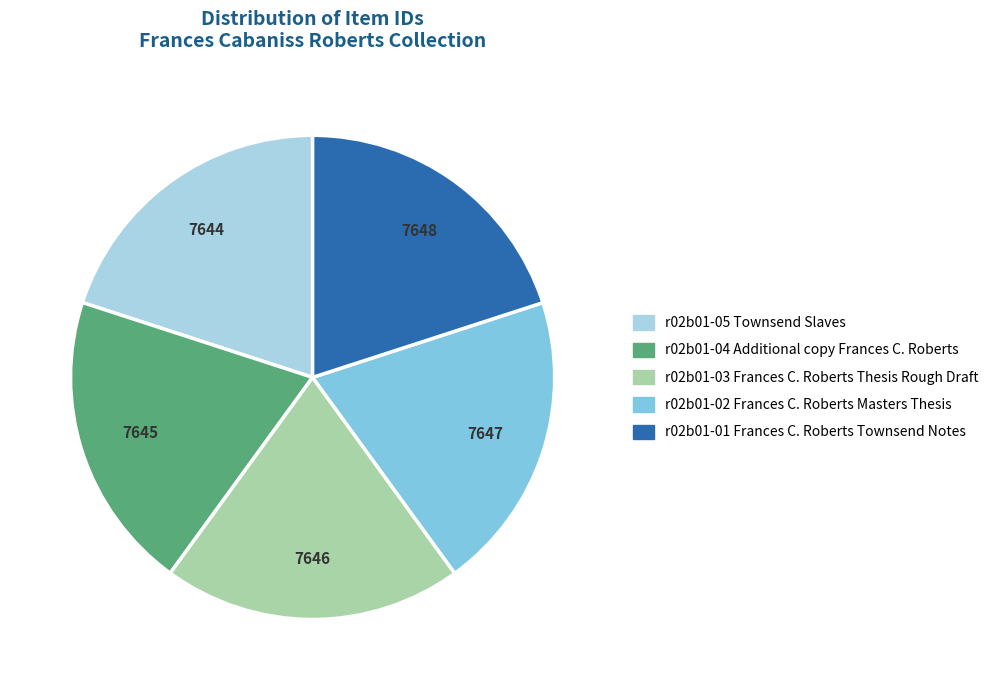

Count the number of slices in the pie.

5